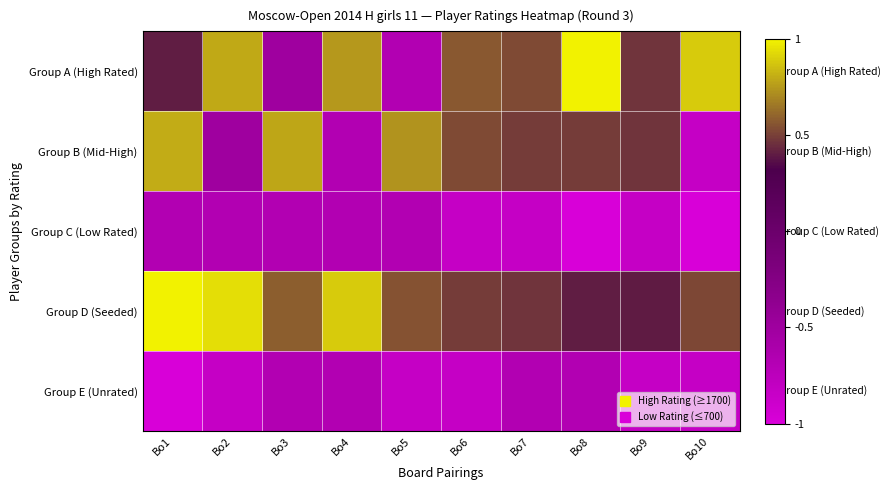

At which category does the chart reach its minimum across all series?

Bo8